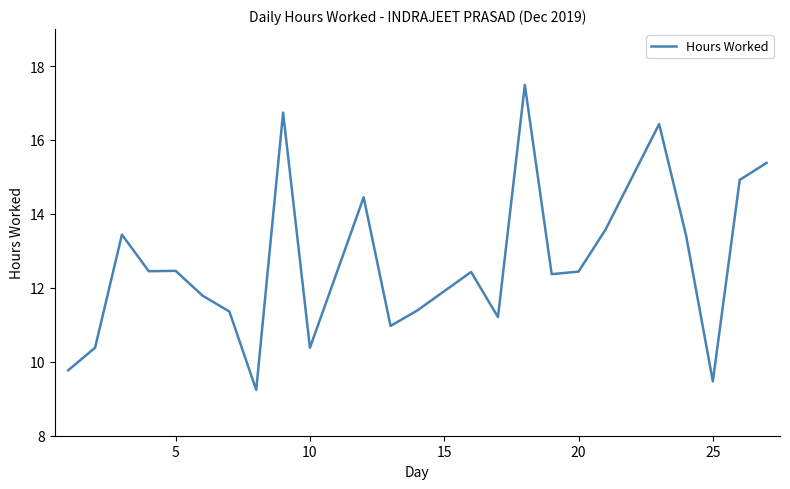

What is the maximum value shown in the chart?

17.5